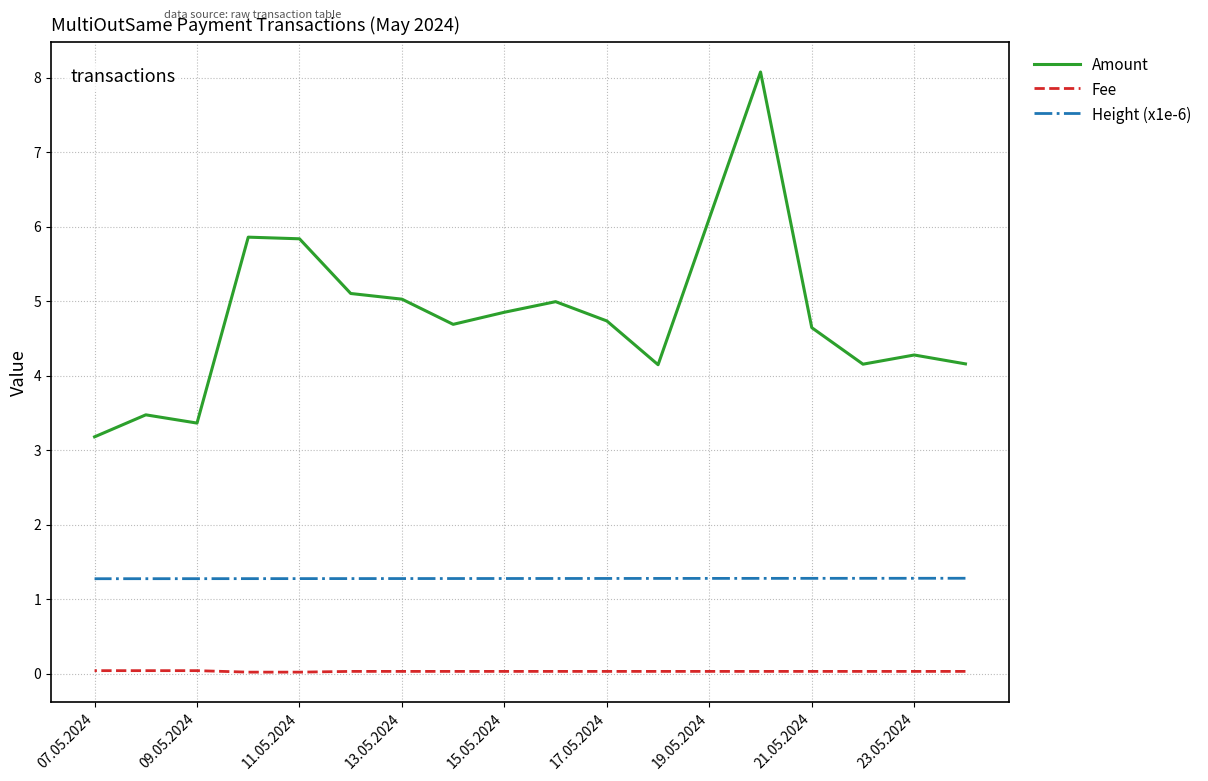

What is the difference between the second highest and minimum values in the Amount series?

2.7